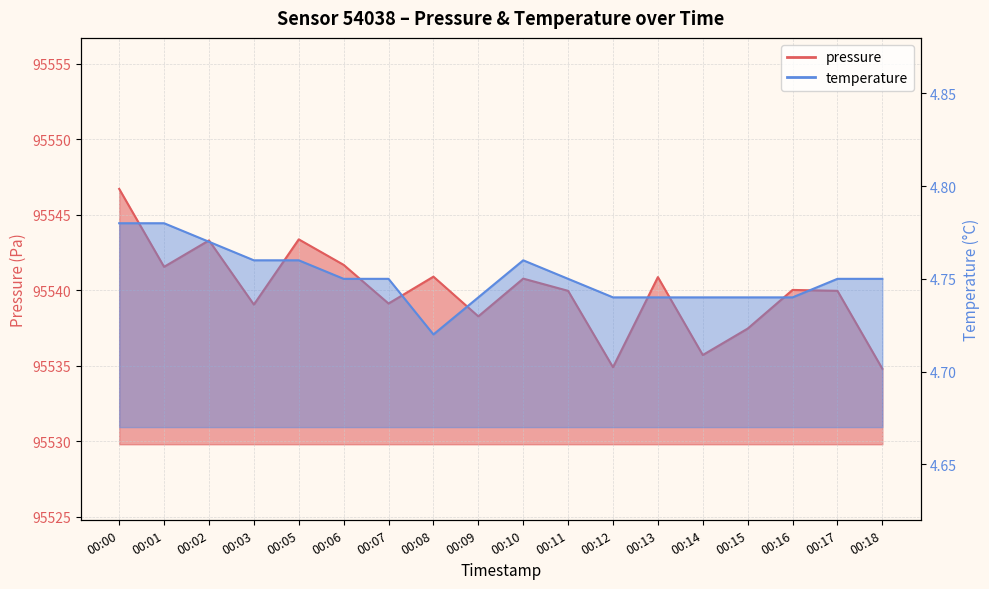

The value of temperature at 00:10 is 1.5. True or false?

False